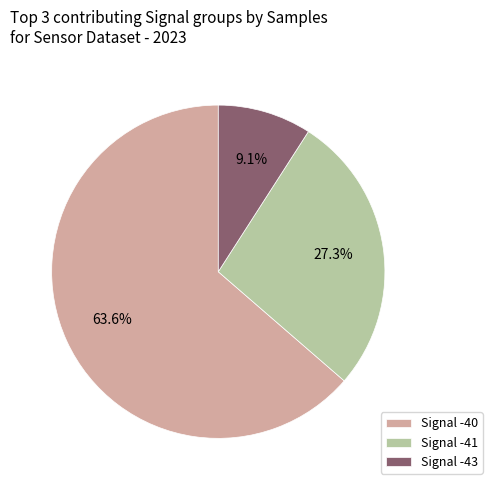

What percentage is NOT represented by Signal -41?

72.7%